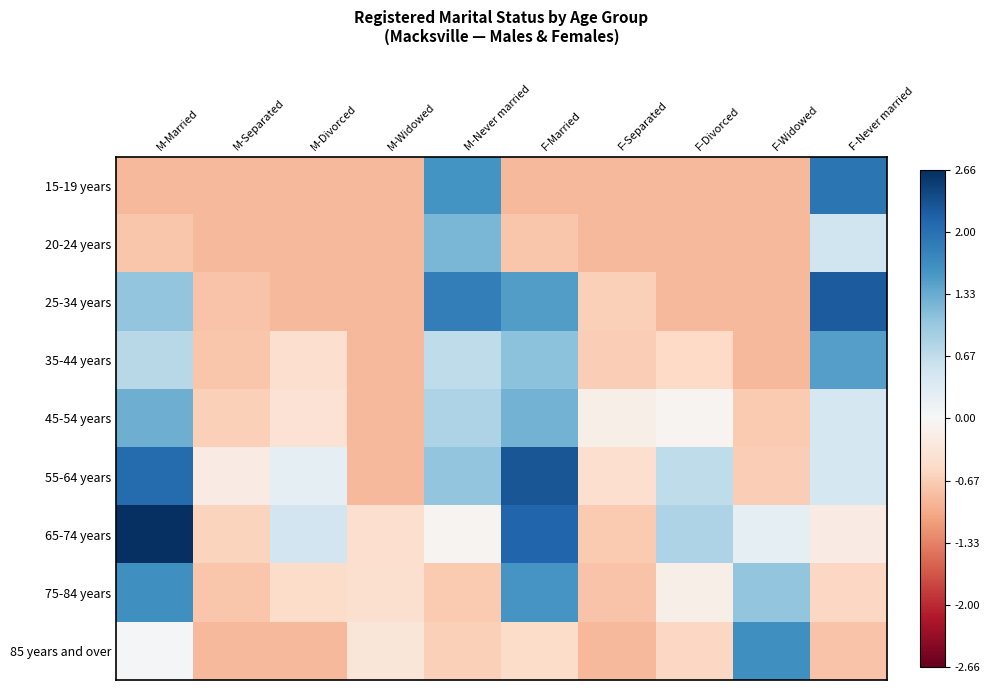

What is the maximum value shown in the chart?

2.7